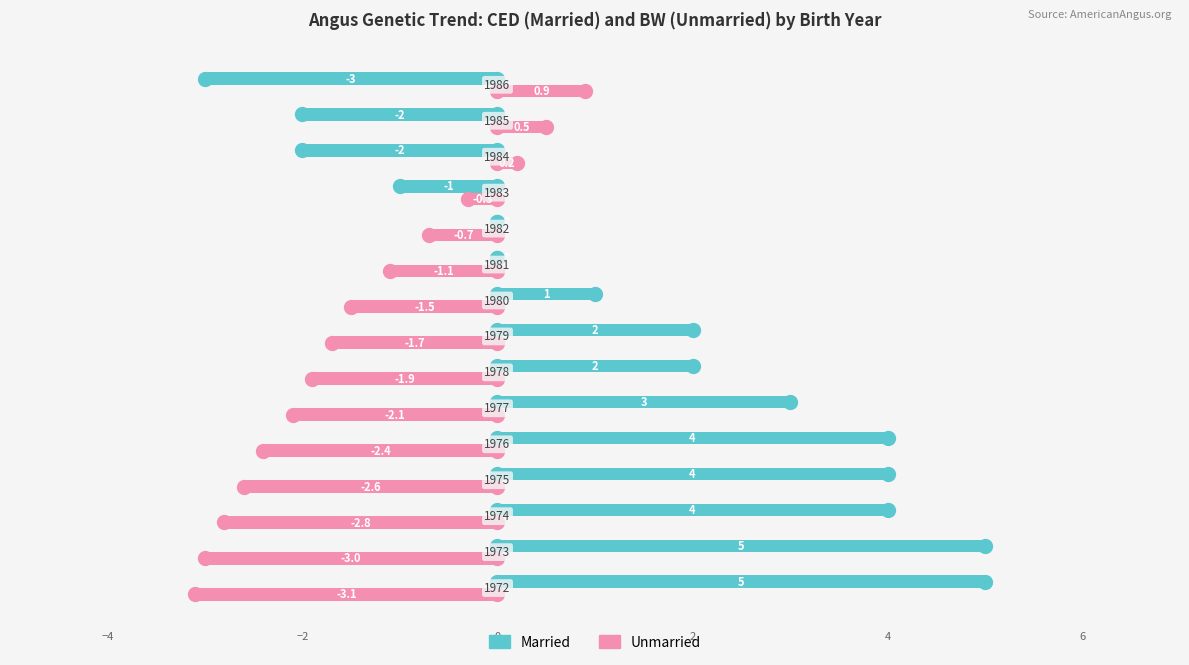

What is the greatest value displayed?

5.0